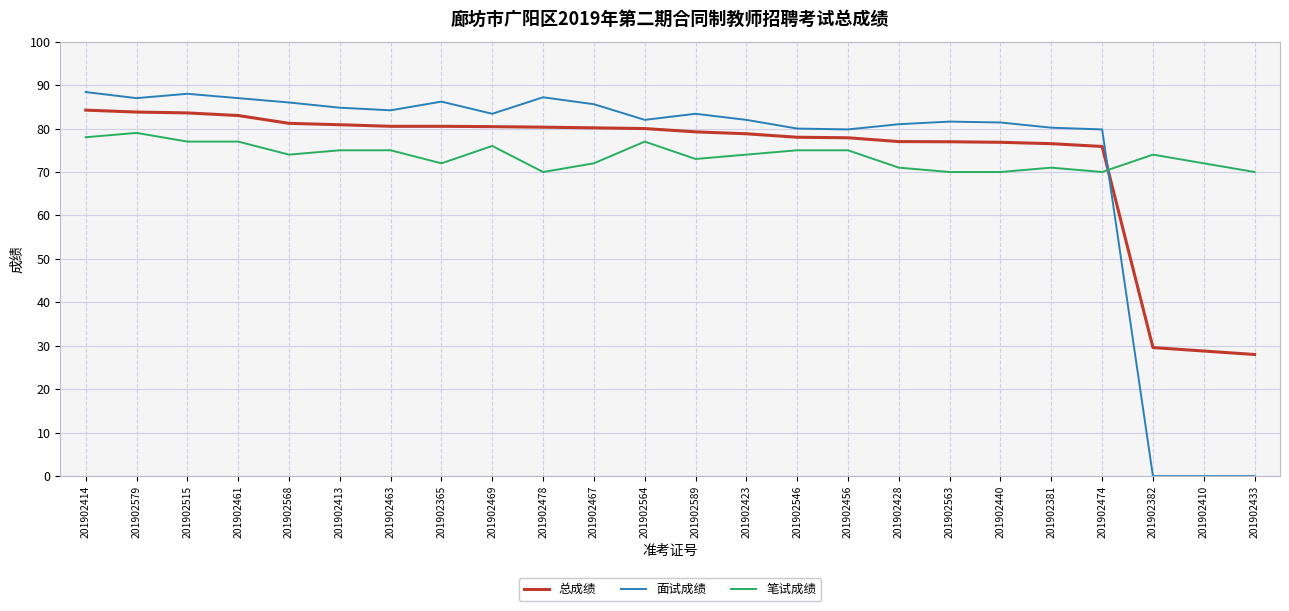

What is the spread (max minus min) of values at 201902382?

74.0